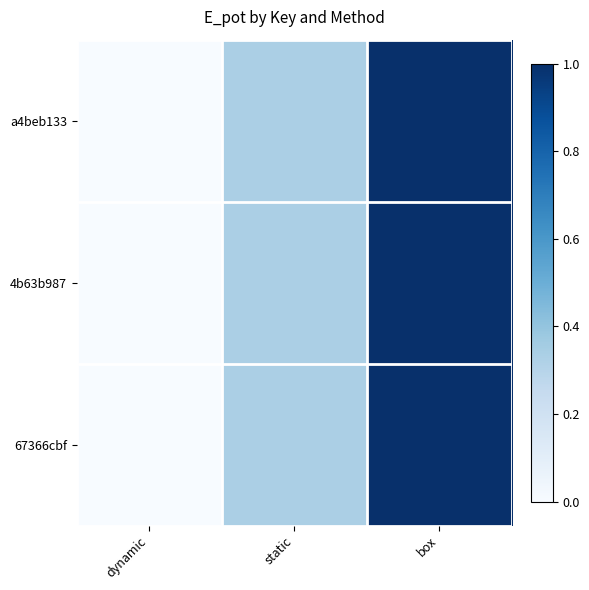

Reading right to left, transcribe all the data shown in this chart.

a4beb133: box=1.0	static=0.3	dynamic=0.0
4b63b987: box=1.0	static=0.3	dynamic=0.0
67366cbf: box=1.0	static=0.3	dynamic=0.0